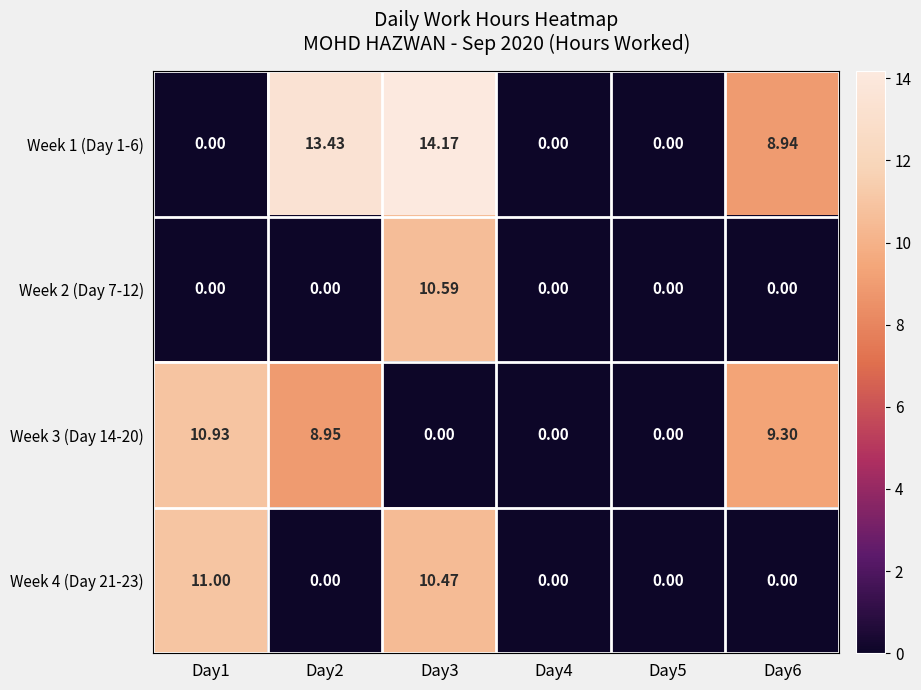

Is the value of Week 3 (Day 14-20) at Day2 greater than the value of Week 2 (Day 7-12) at Day4?

Yes